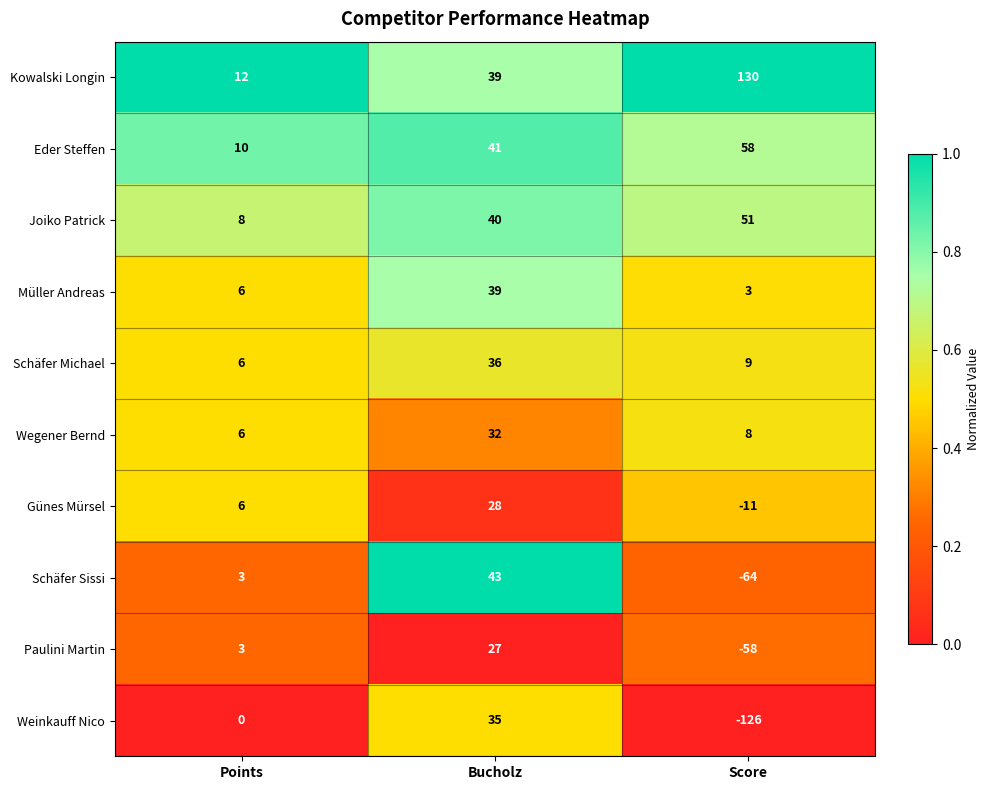

Which series has the largest range (max minus min)?

Weinkauff Nico